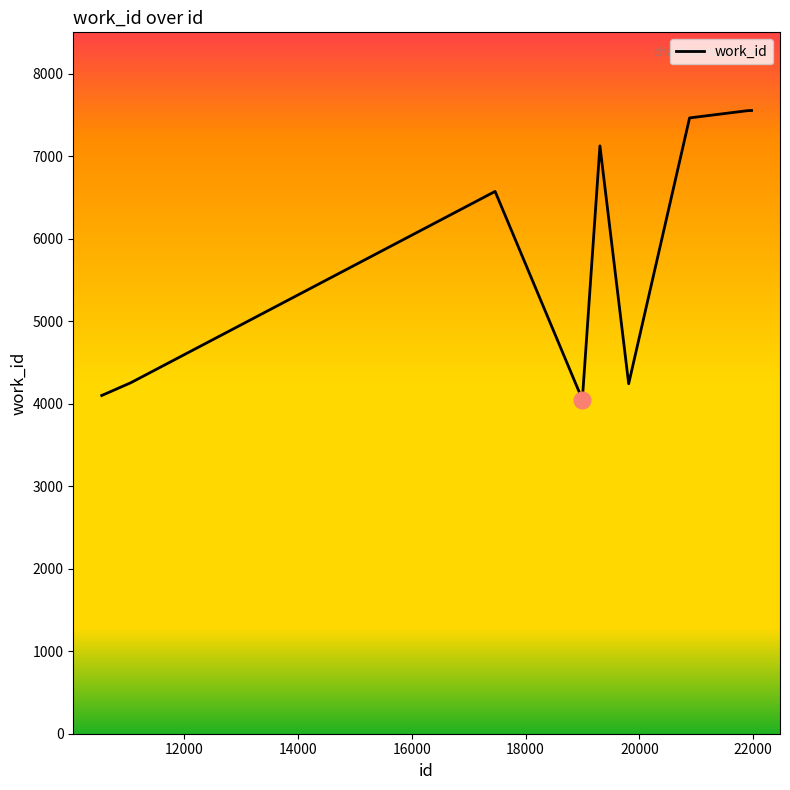

What is the minimum value shown in the chart?

4050